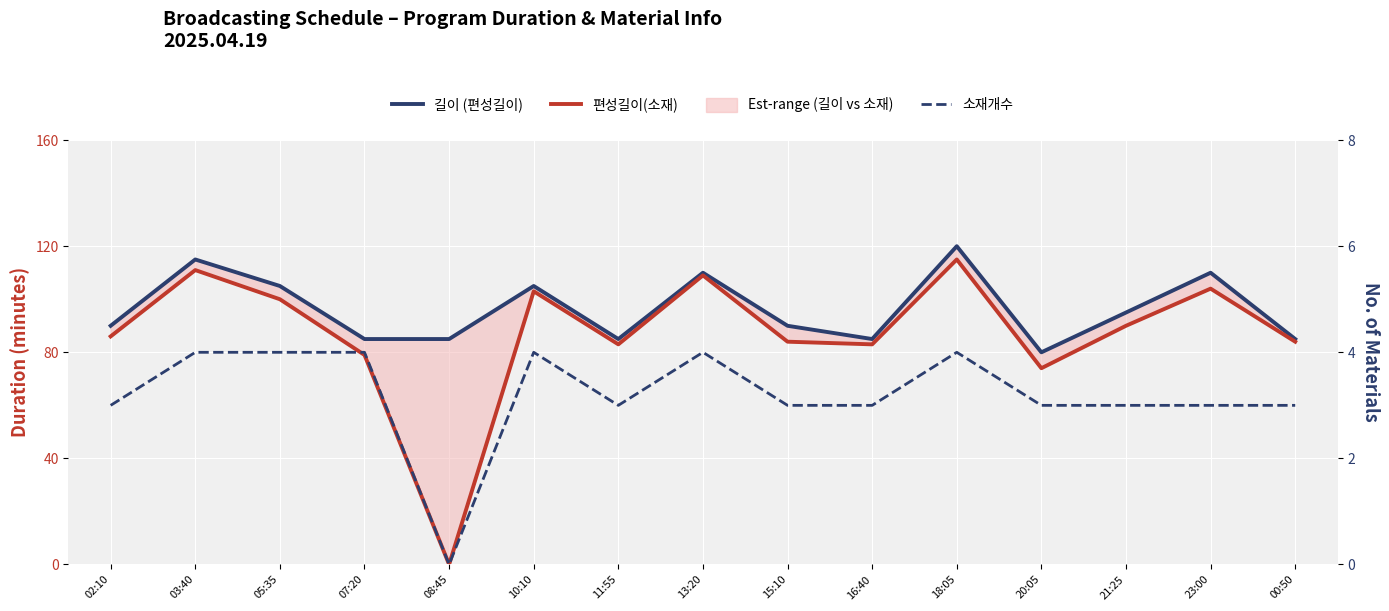

What is the sum of all 편성길이(소재) values?

1305